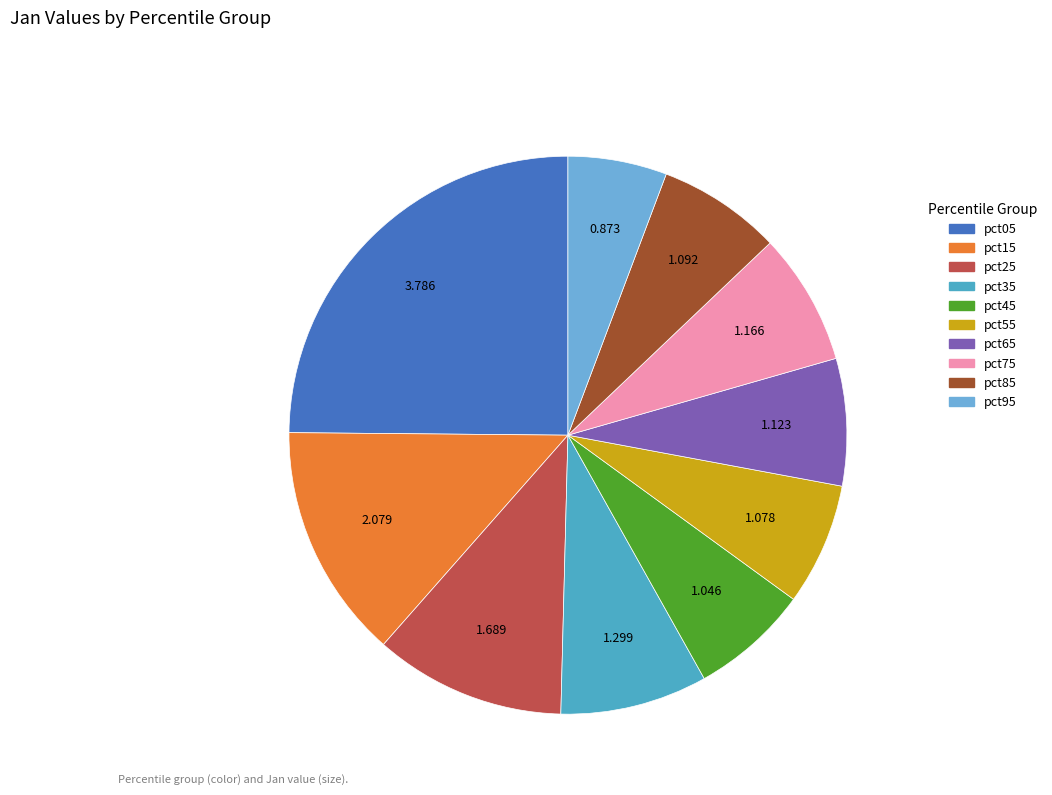

Count the number of slices in the pie.

10